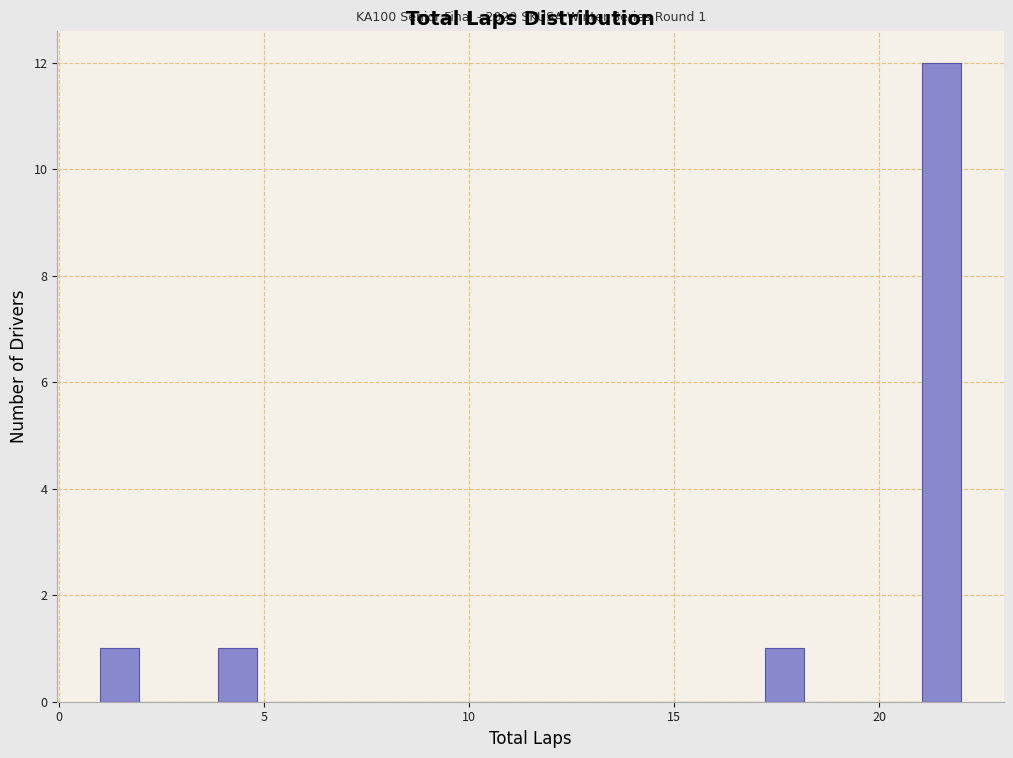

Read against the x-axis, roughly where is the centre of the tallest bar?

21.5